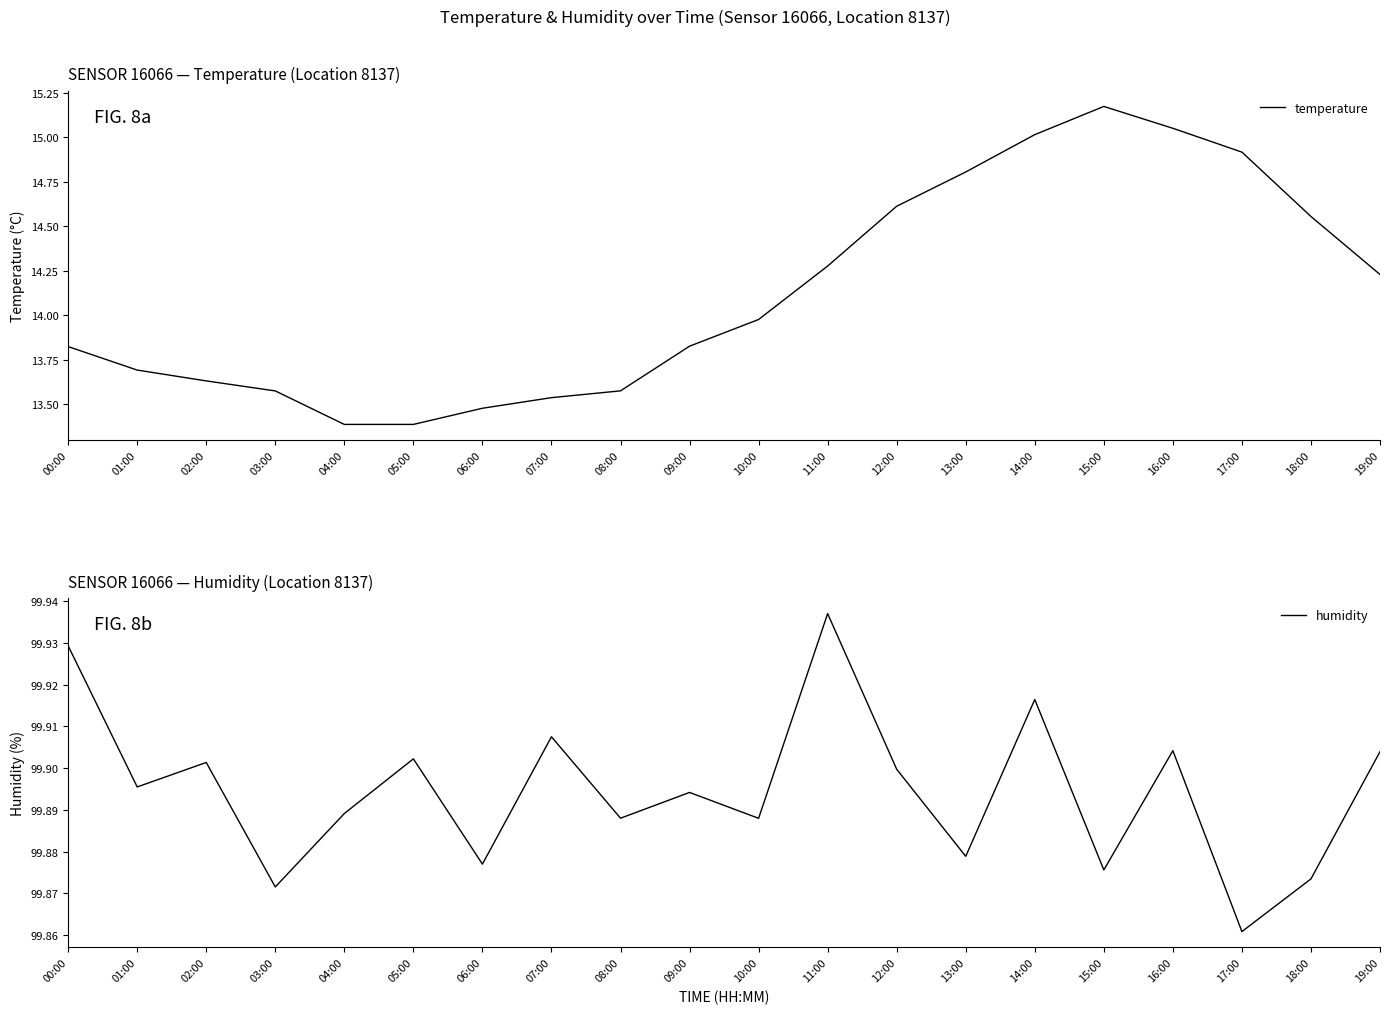

At which label is temperature closest to 14?

10:00